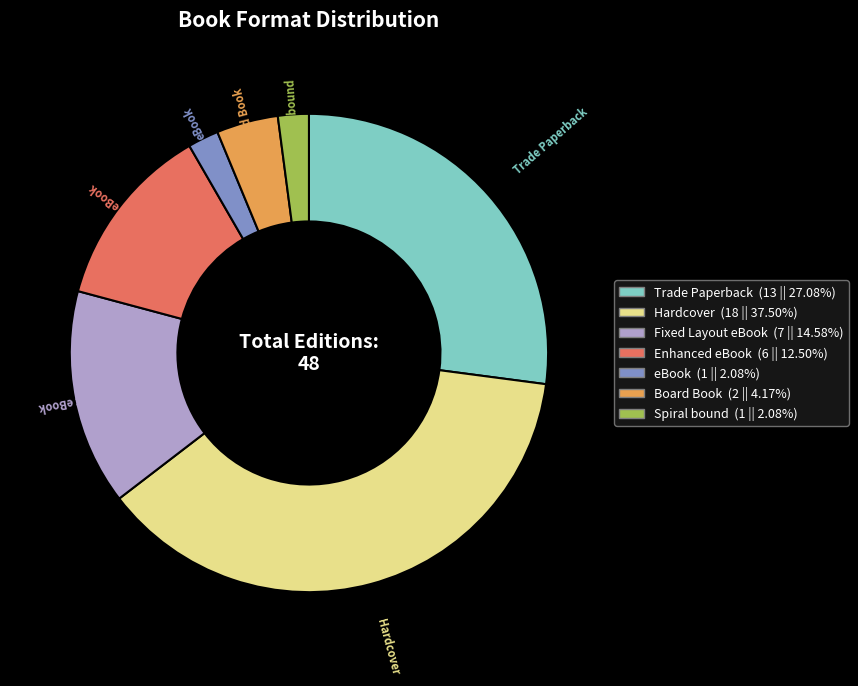

Count the number of slices in the pie.

7